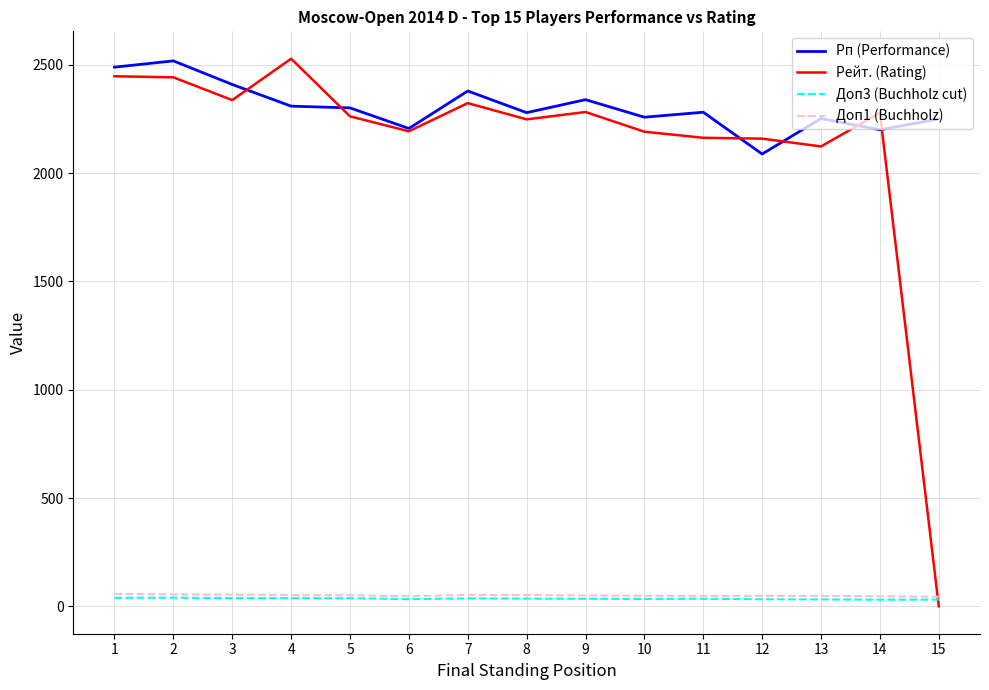

How many series are shown in this chart?

4